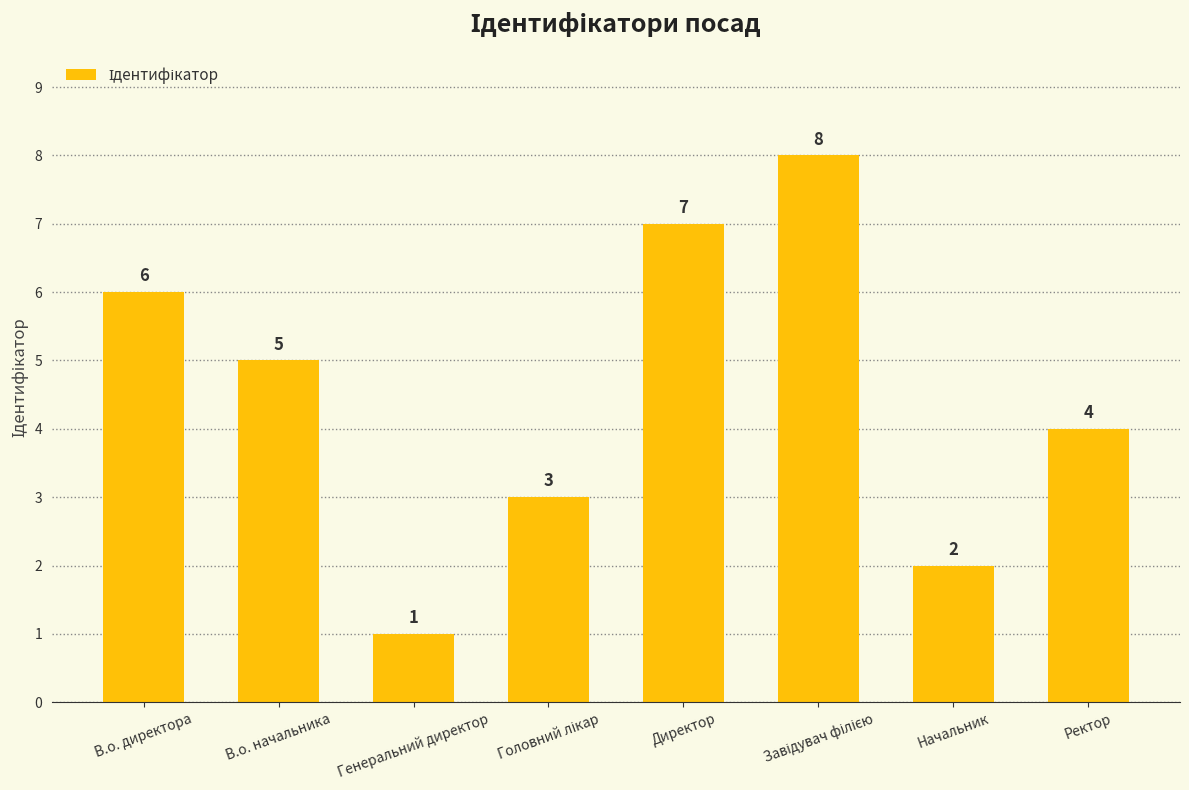

True or false: the data shows 6 at В.о. директора.

True